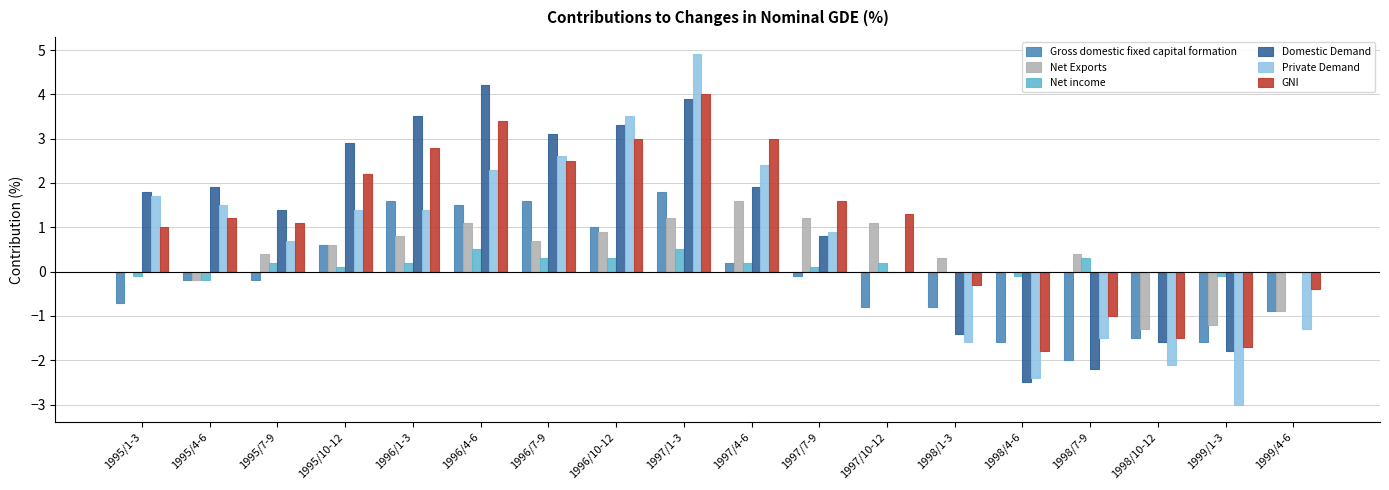

What is the greatest value displayed?

4.9